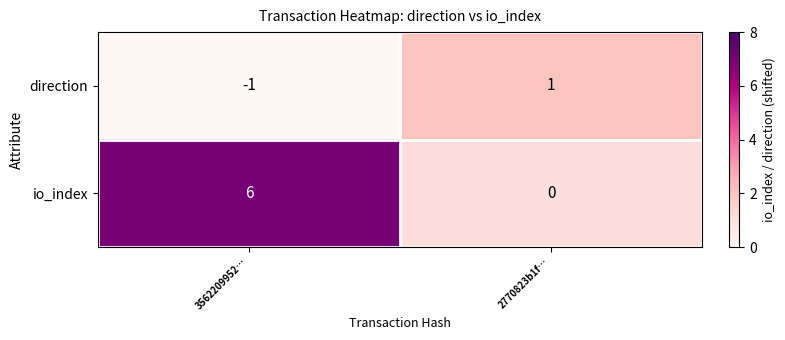

True or false: io_index has a value of 6 at 3562209952….

True